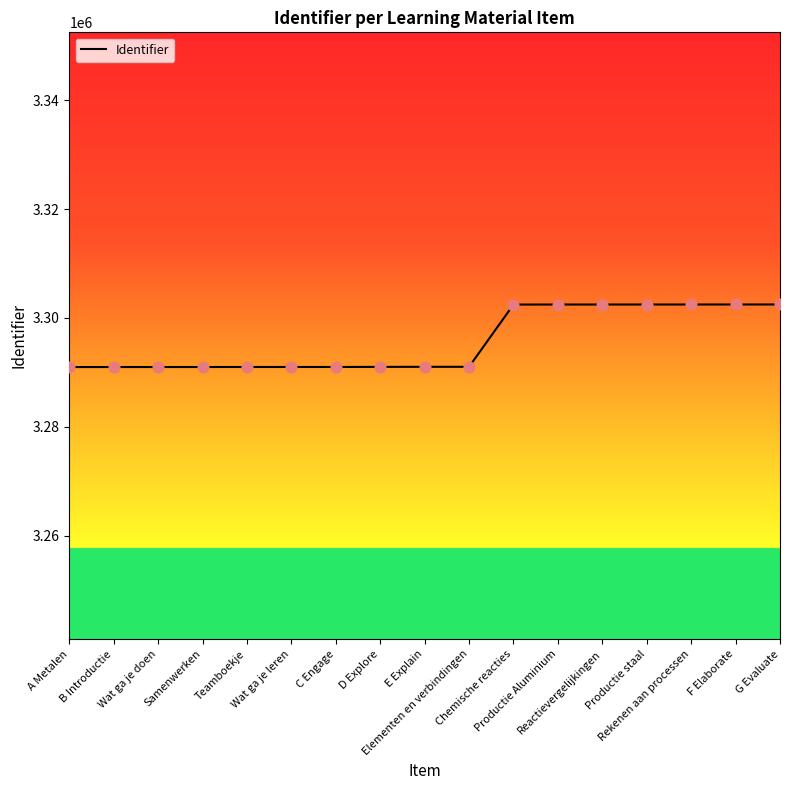

What is the ratio of the value at Samenwerken to the value at Chemische reacties?

1.0